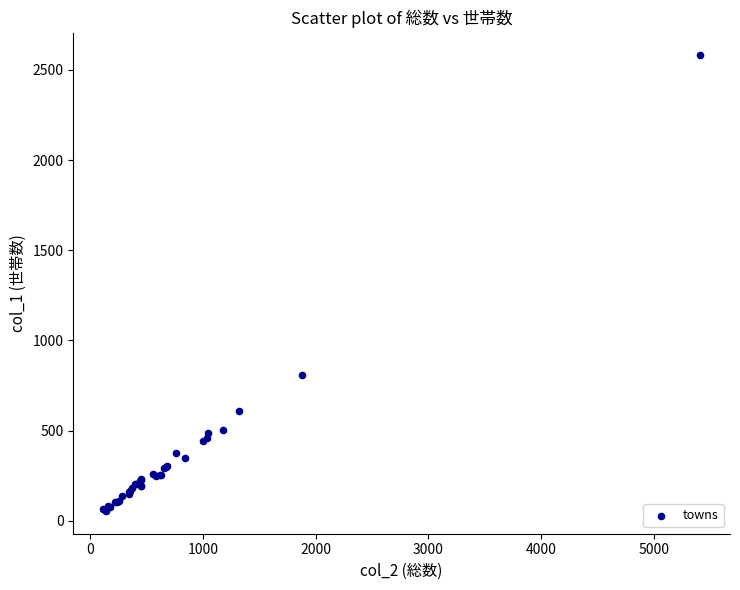

What Y value in the scatter plot is closest to 1317?

806